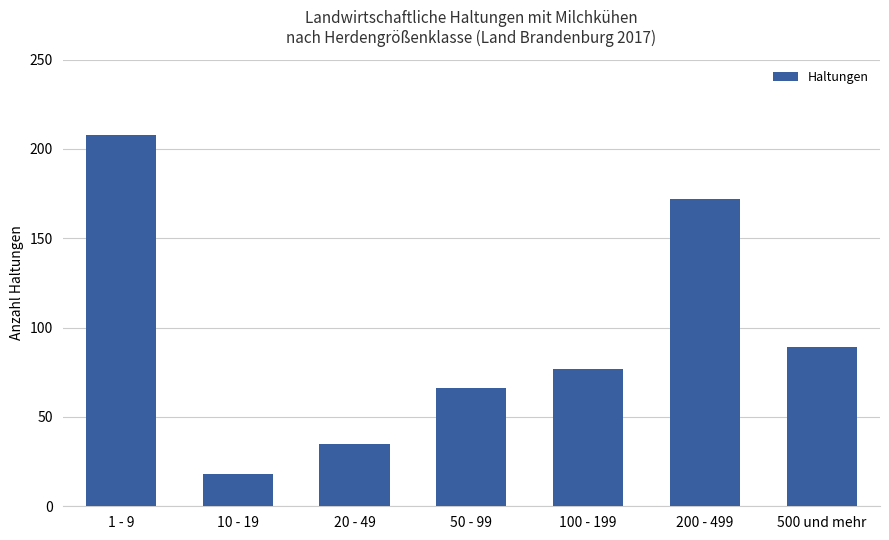

Count the number of categories in the chart.

7